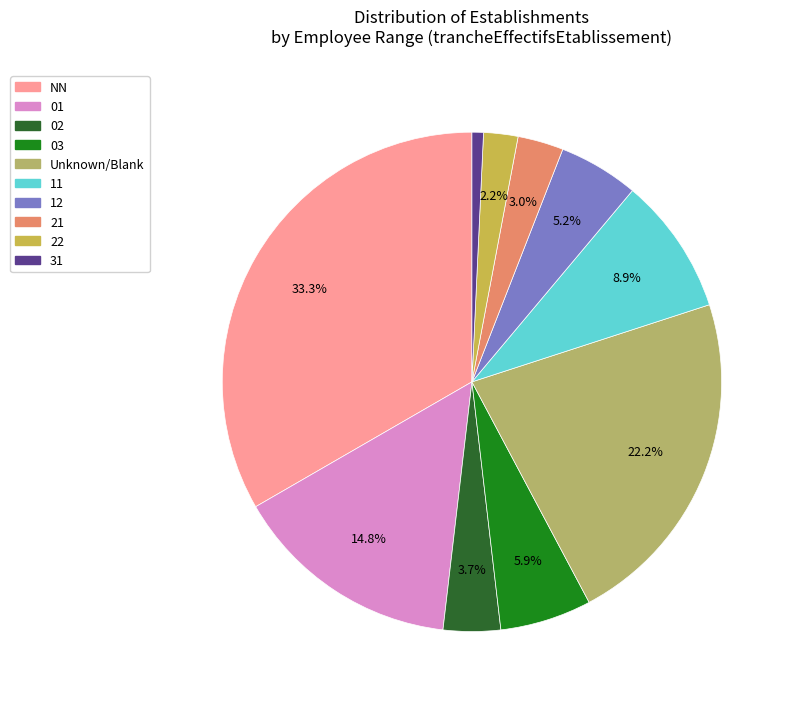

To the nearest percent, what portion does 31 represent?

1%